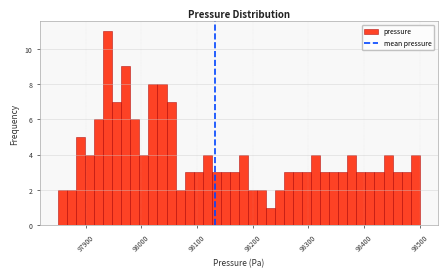

Read against the x-axis, roughly where is the centre of the tallest bar?

97940